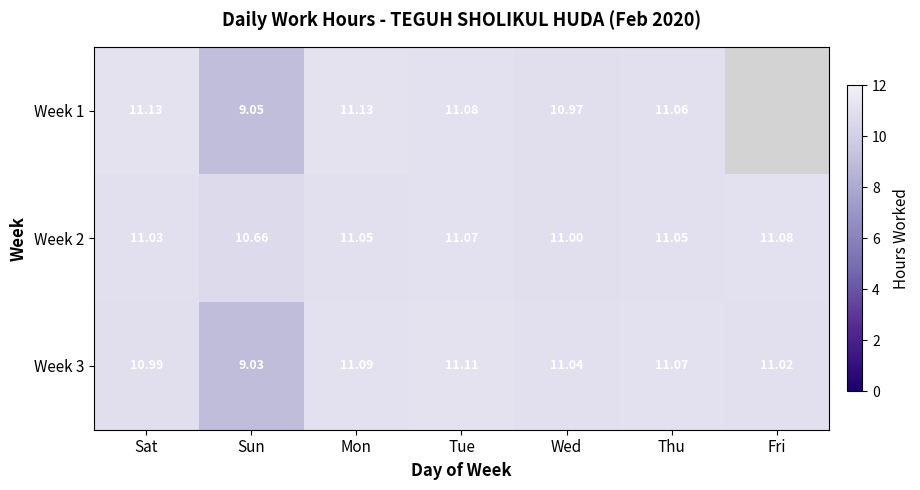

Where does the Week 2 series first go above 11?

Sat